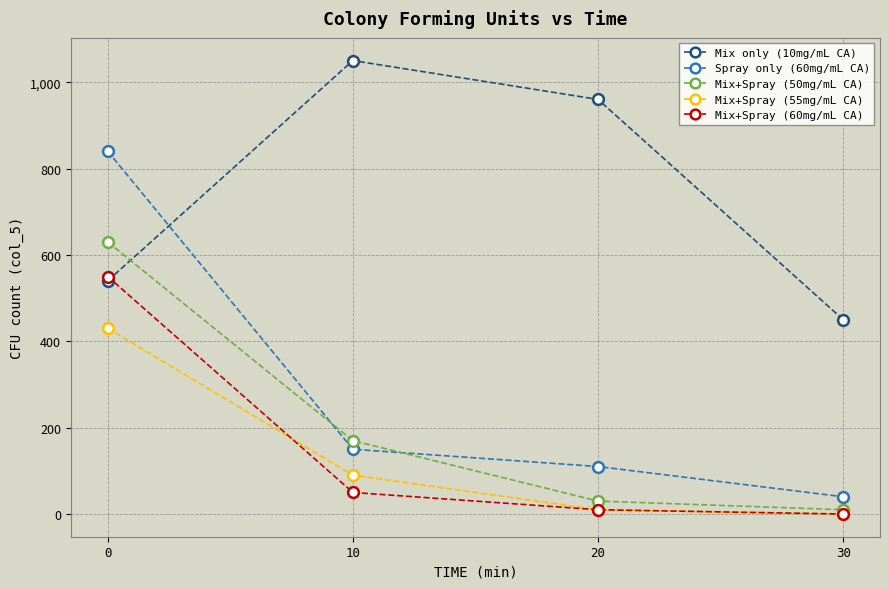

Which series has the widest spread of values?

Spray only (60mg/mL CA)